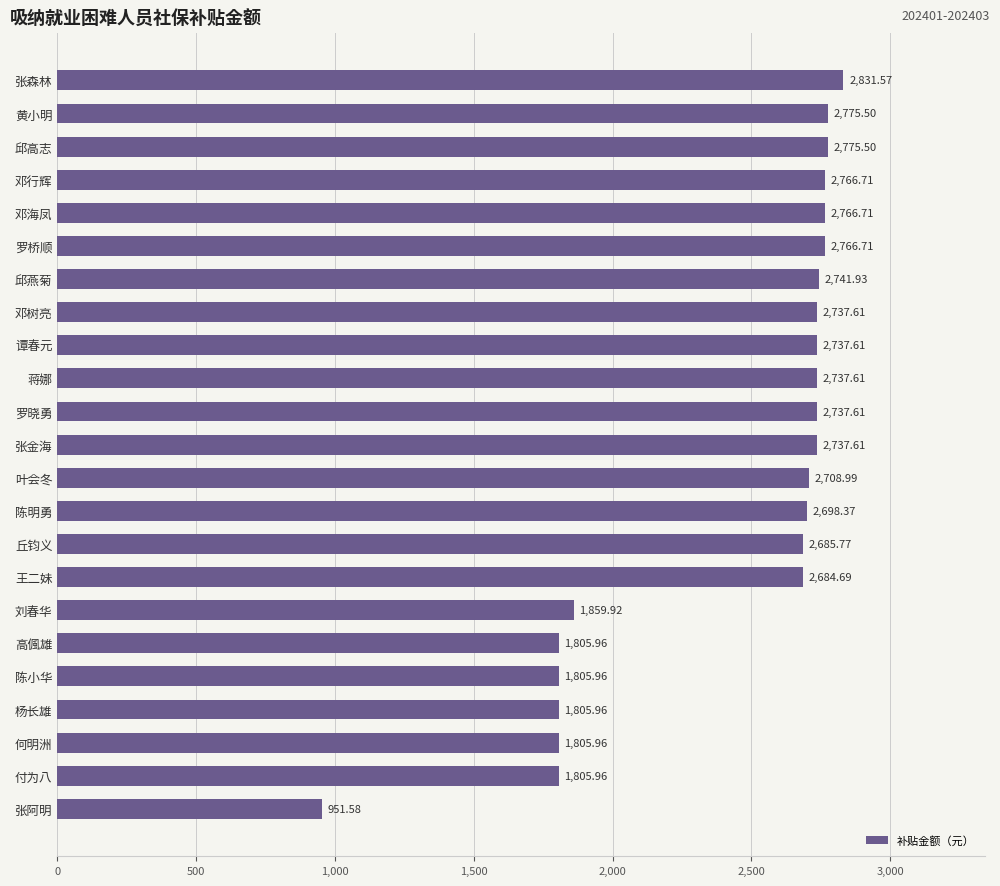

Which has a higher value, 谭春元 or 罗桥顺?

罗桥顺